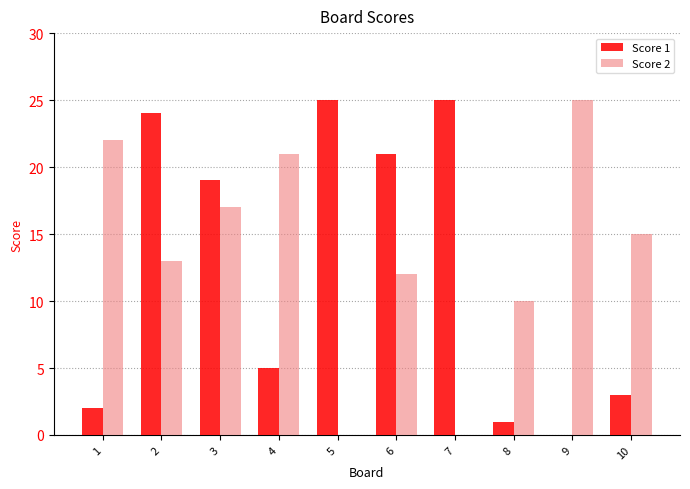

What is the sum of the Score 2 values at 9 and 7?

25